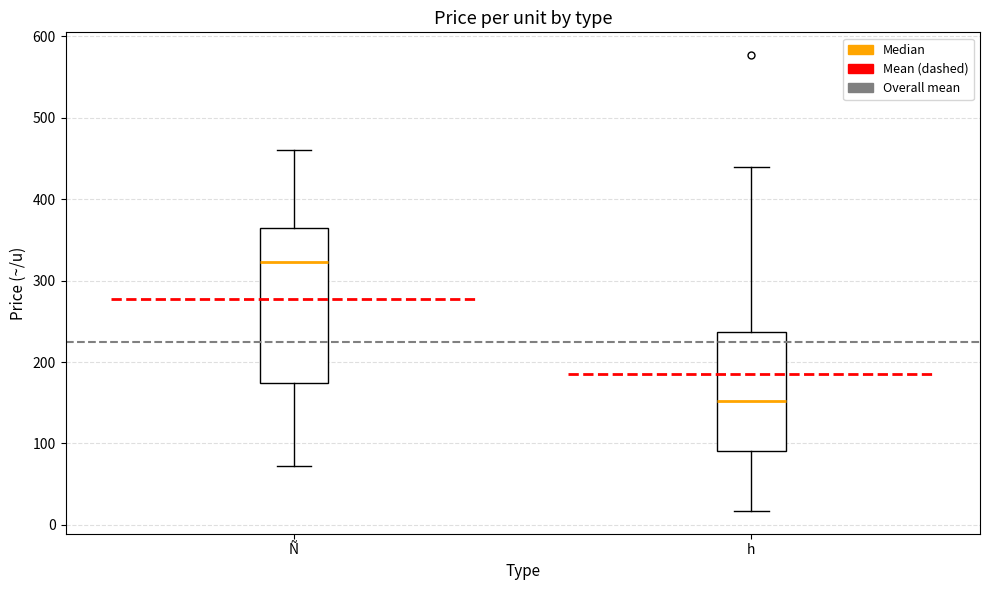

Which box has the highest median line?

Ñ